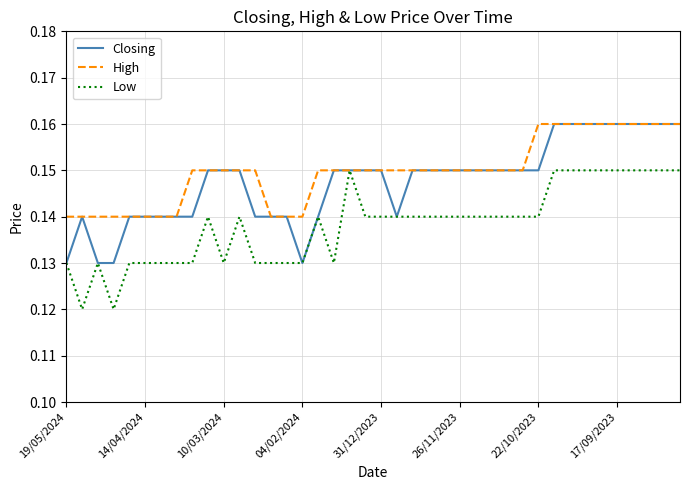

Rank the series by their average value, from lowest to highest.

Low, Closing, High